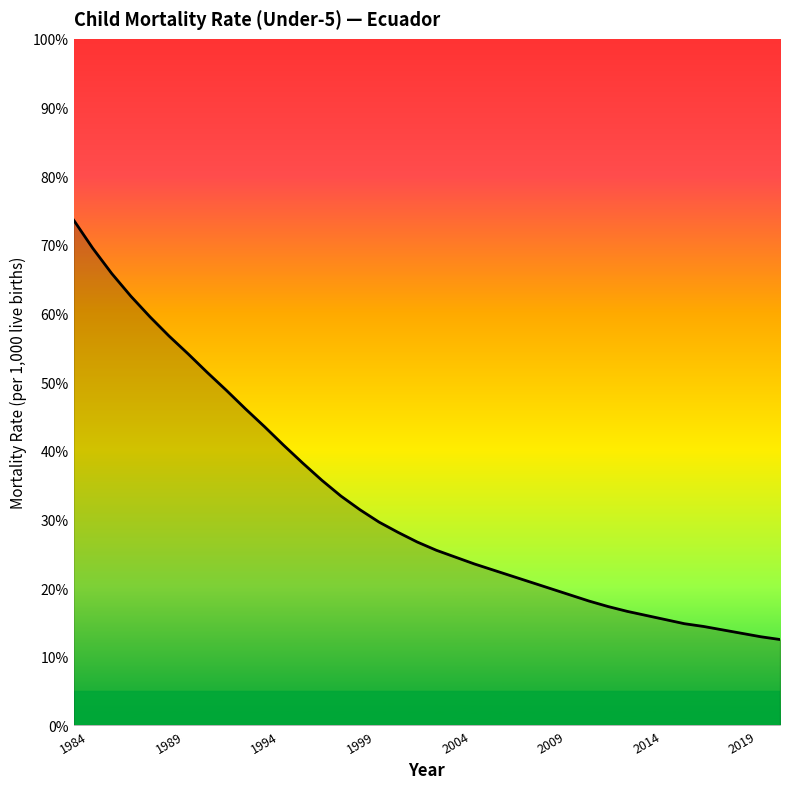

Count the number of categories in the chart.

38